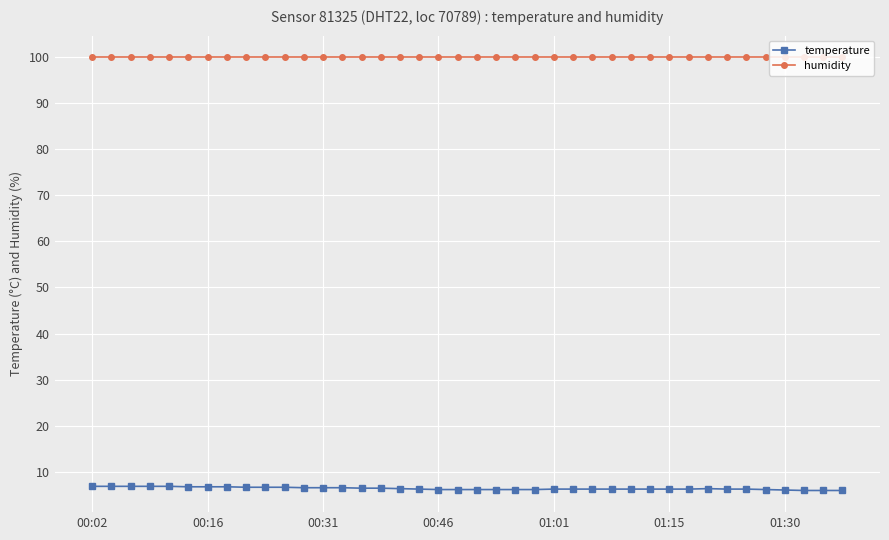

What is the lowest value of the temperature series?

6.0